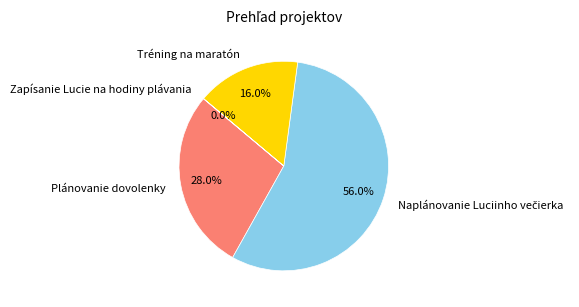

What percentage is the Plánovanie dovolenky slice, to the nearest percent?

28%